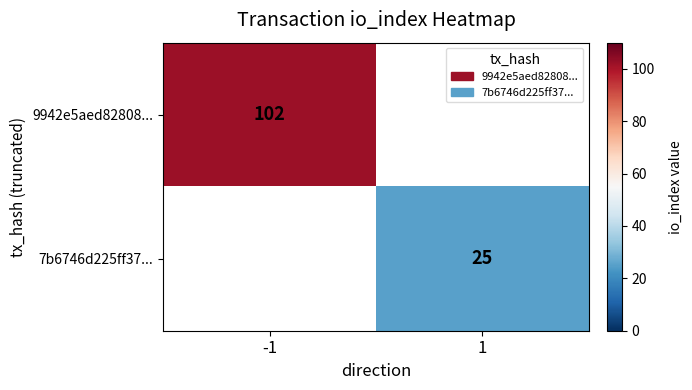

How many categories are shown in the chart?

2